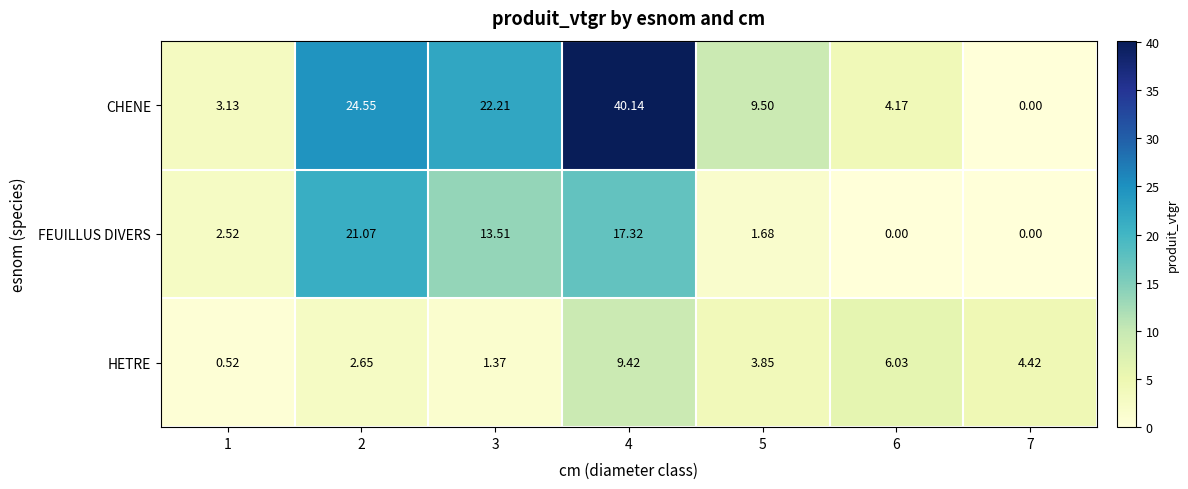

Is the value of CHENE at 5 greater than the value of FEUILLUS DIVERS at 7?

Yes